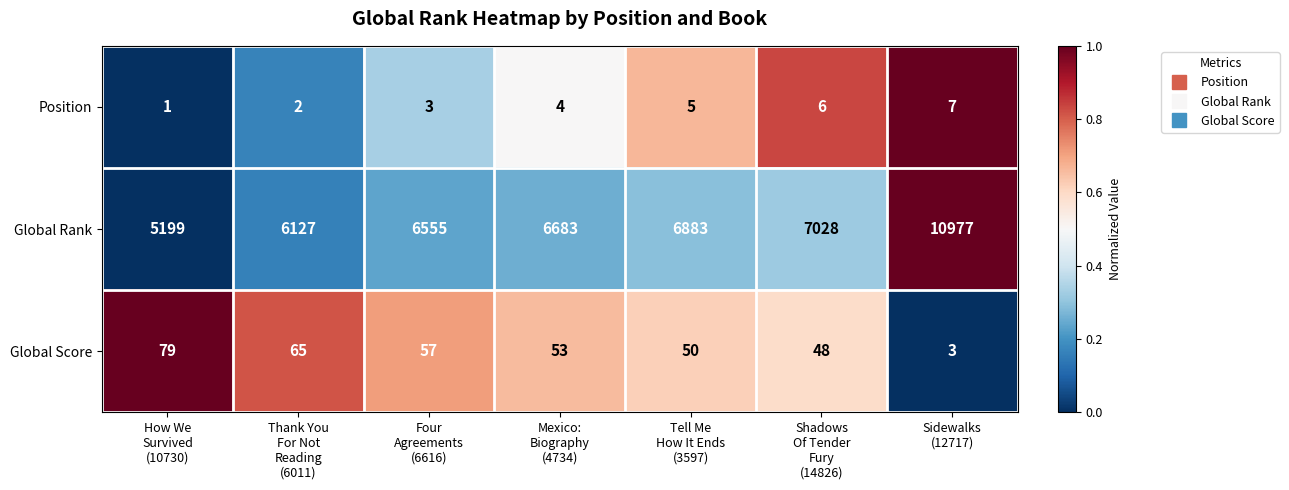

What is the average value of the Global Score series?

51